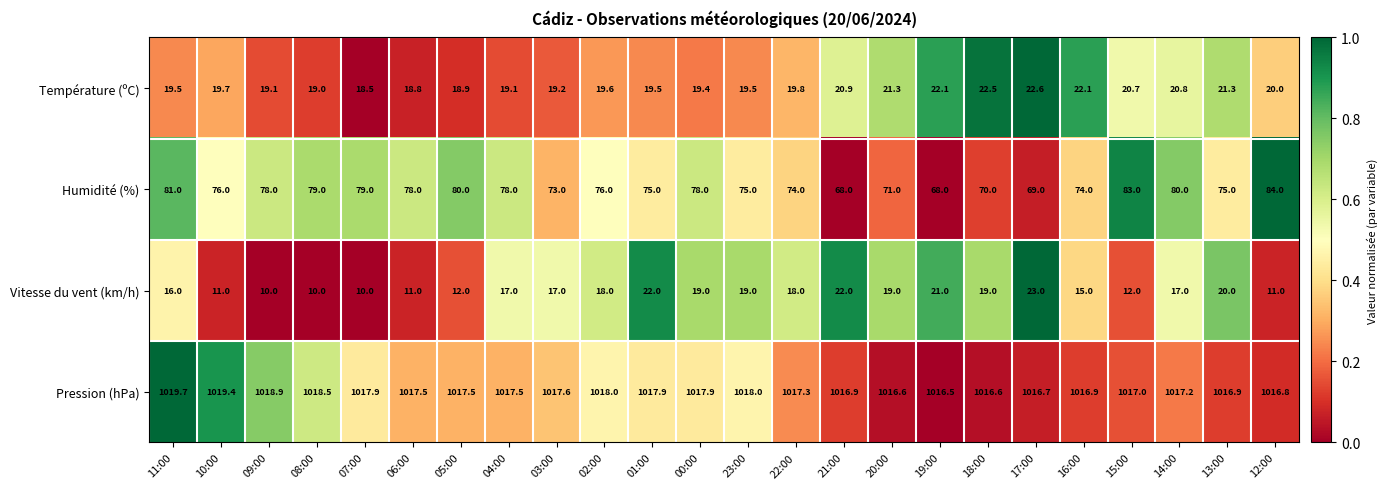

Read the Température (ºC) value at 06:00.

18.8